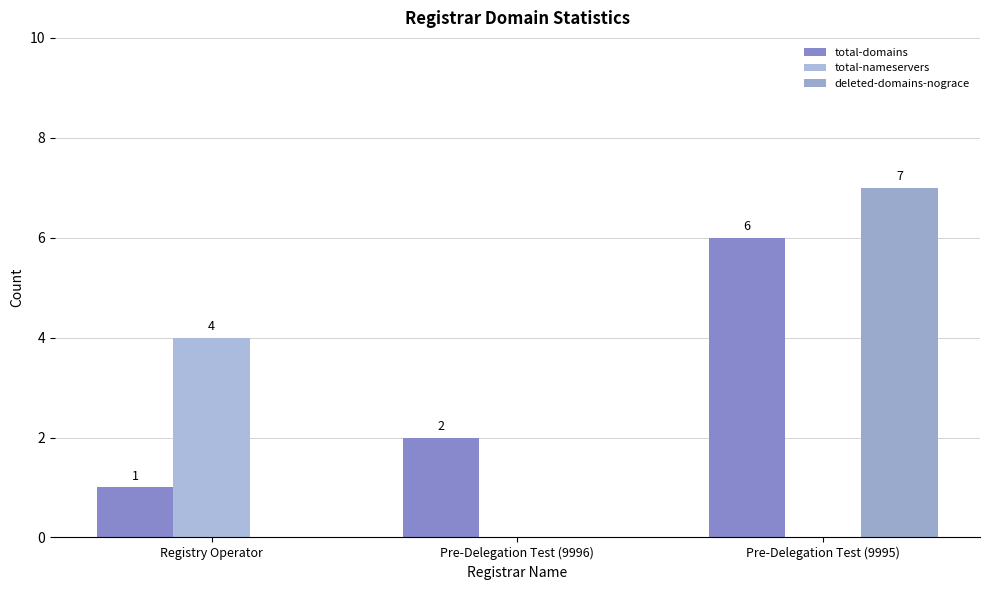

What is the average value of the deleted-domains-nograce series?

2